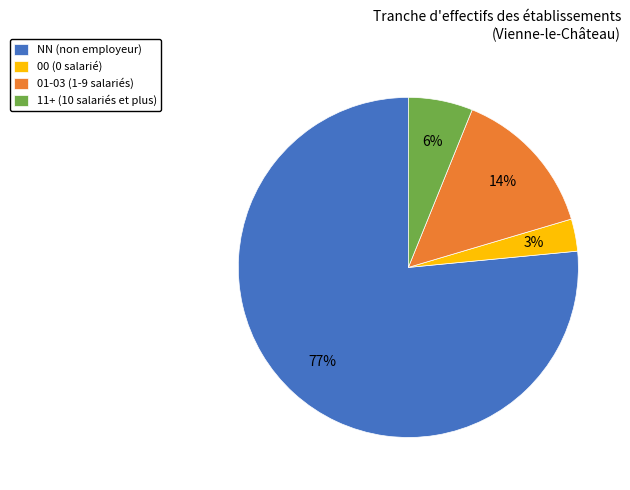

Is there a majority slice in this chart?

Yes